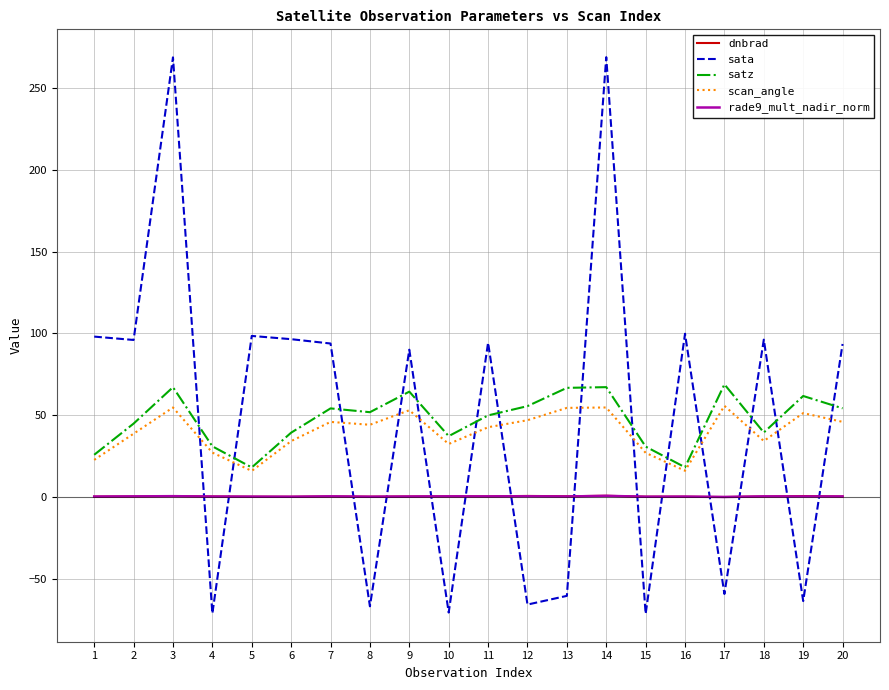

True or false: scan_angle has a value of 34.2 at 18.

True